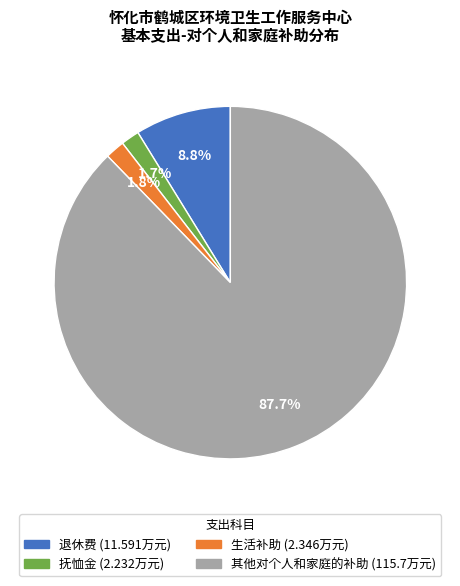

True or false: 退休费 accounts for 9% of the total.

True